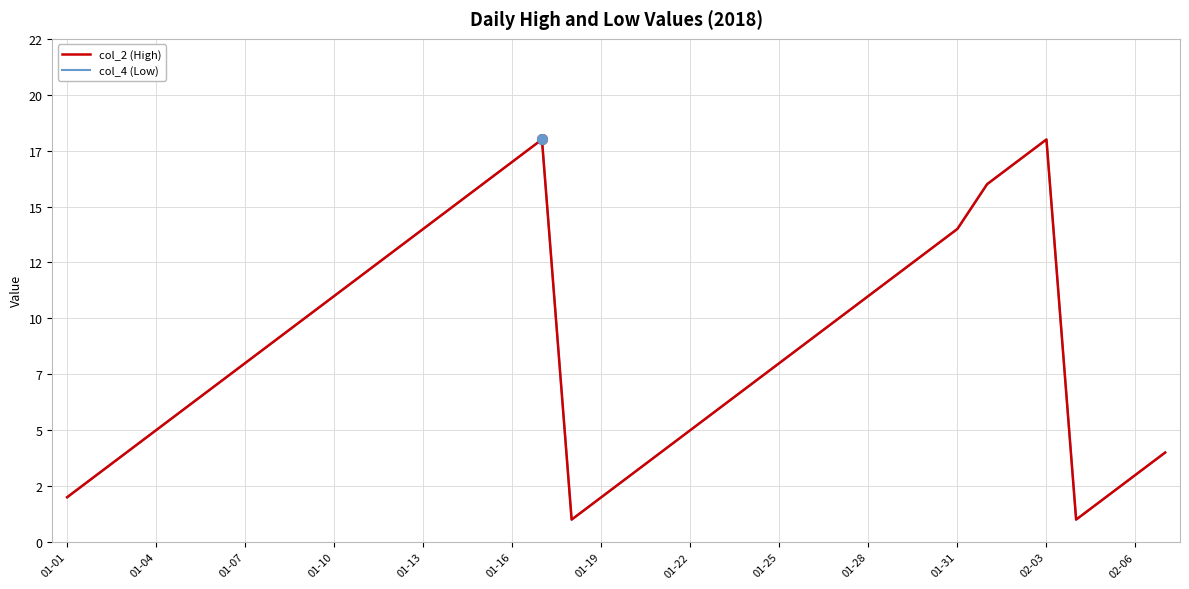

Where is the first local maximum for col_2 (High)?

16